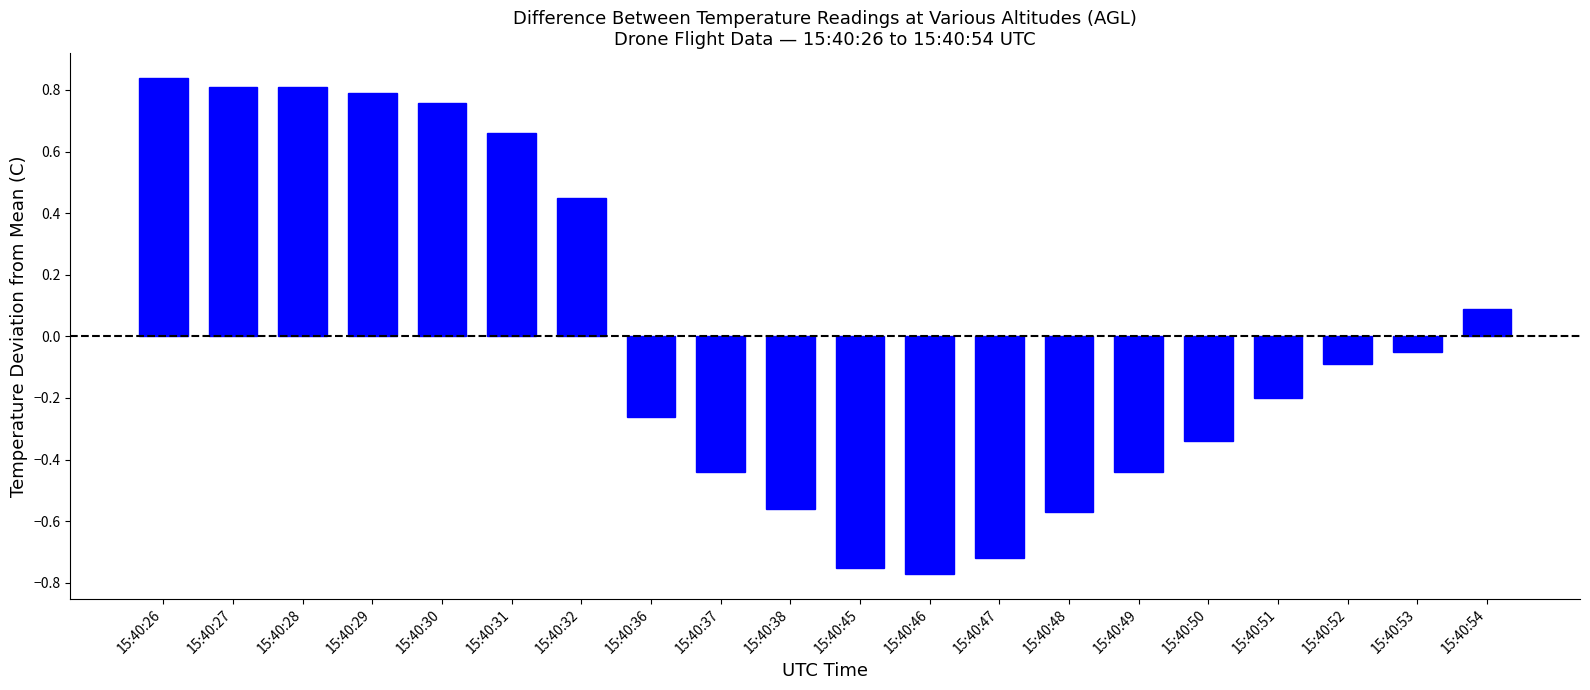

At which category does the chart reach its peak across all series?

15:40:26